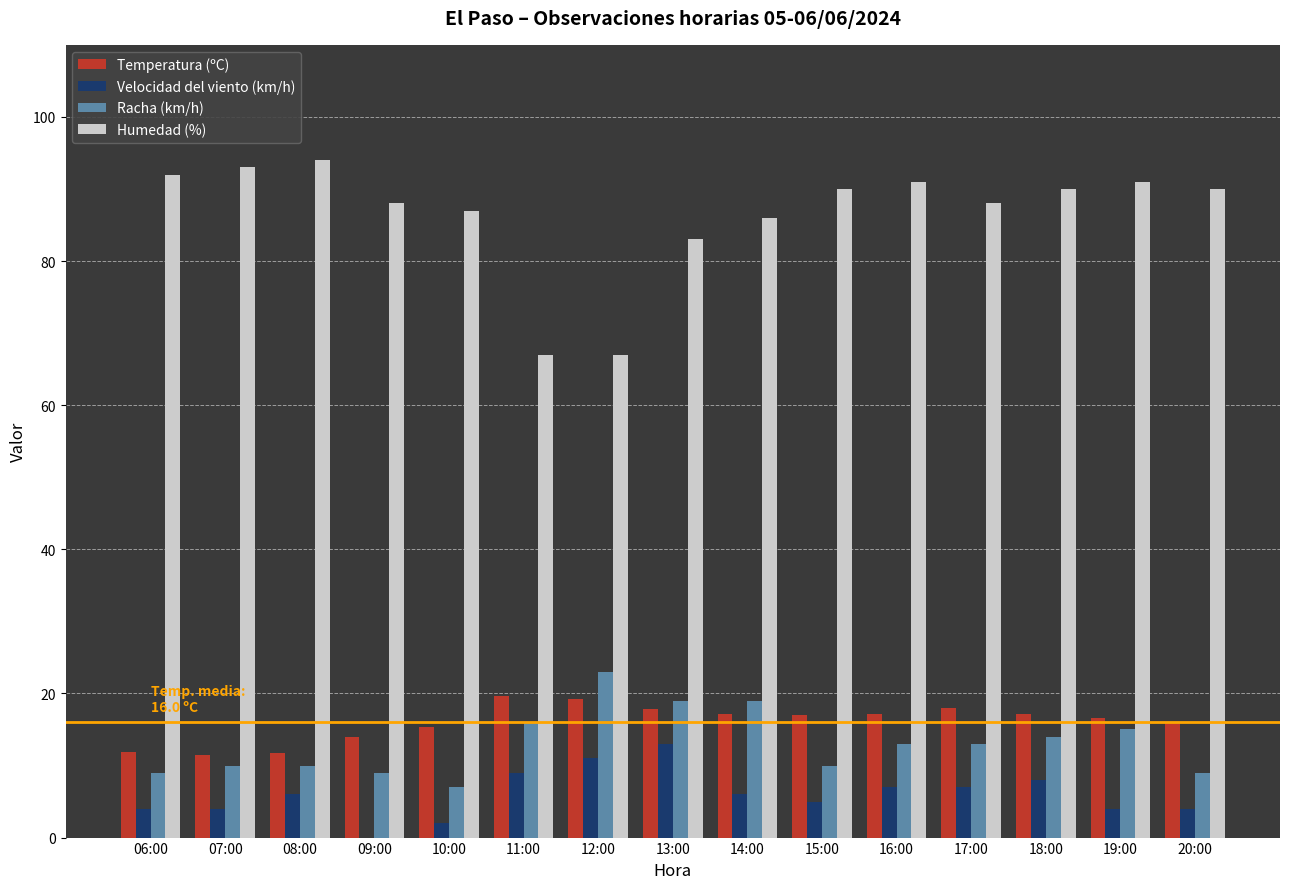

The Temperatura (ºC) series shows 6.4 at 19:00. True or false?

False